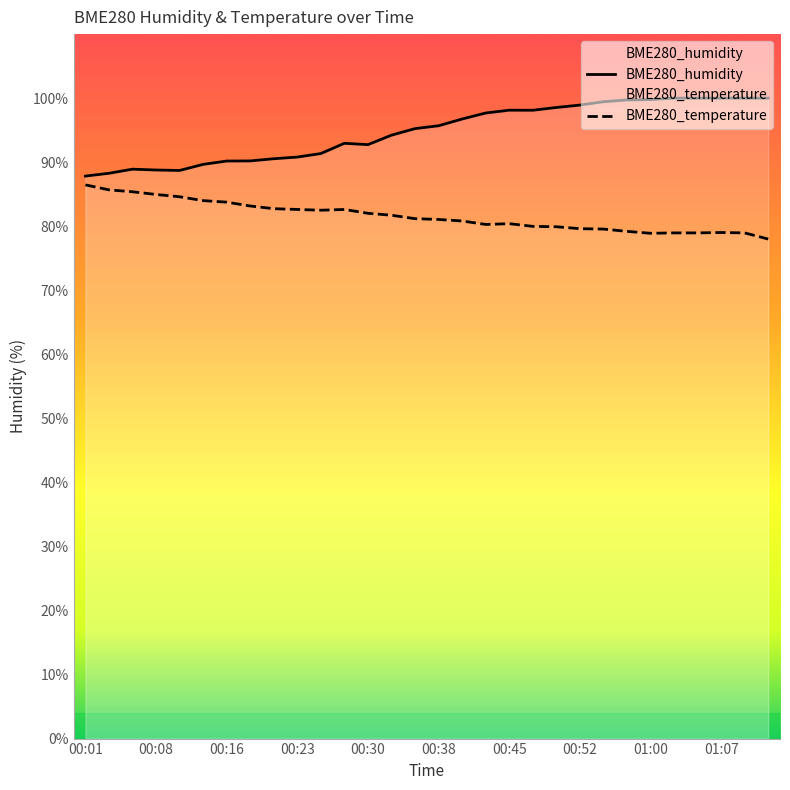

Between 00:16 and 00:38, which series saw the biggest shift?

BME280_humidity